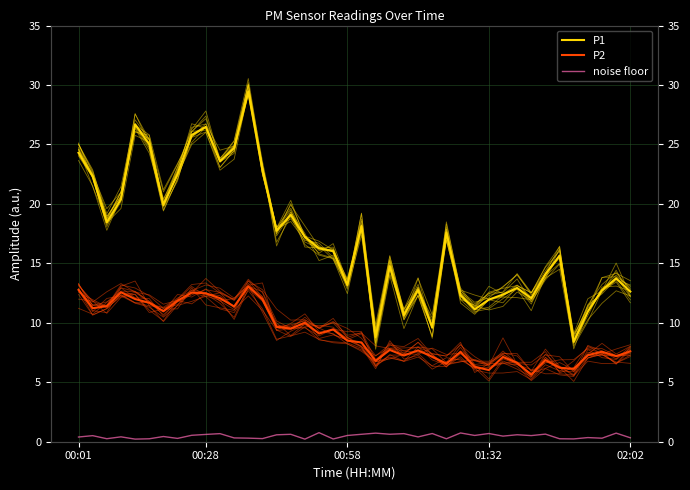

What is the label of the 40th point from the right?

00:01